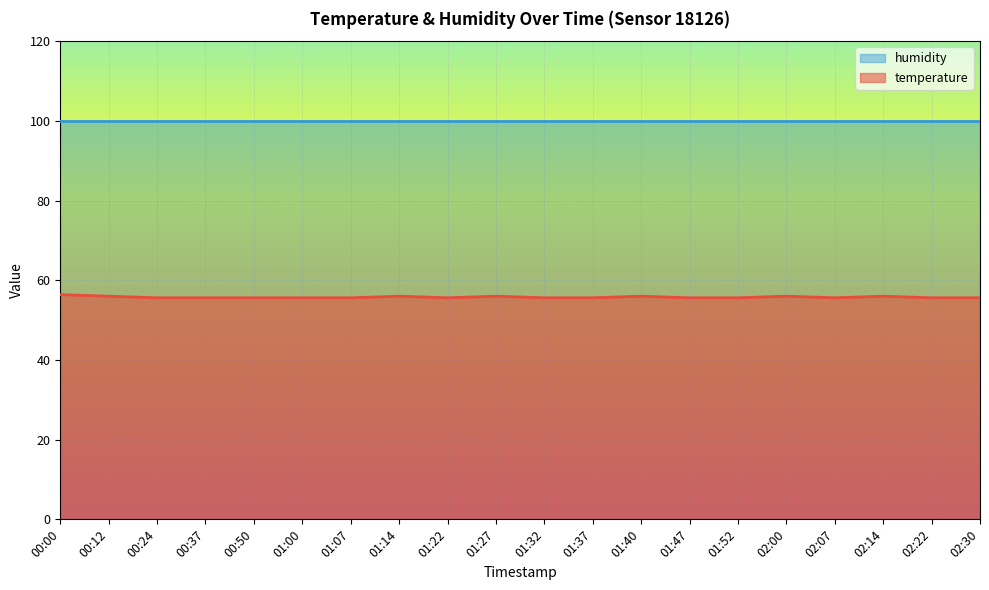

Reading left to right, extract all data points from this chart.

56.4	56.0	55.6	55.6	55.6	55.6	55.6	56.0	55.6	56.0	55.6	55.6	56.0	55.6	55.6	56.0	55.6	56.0	55.6	55.6